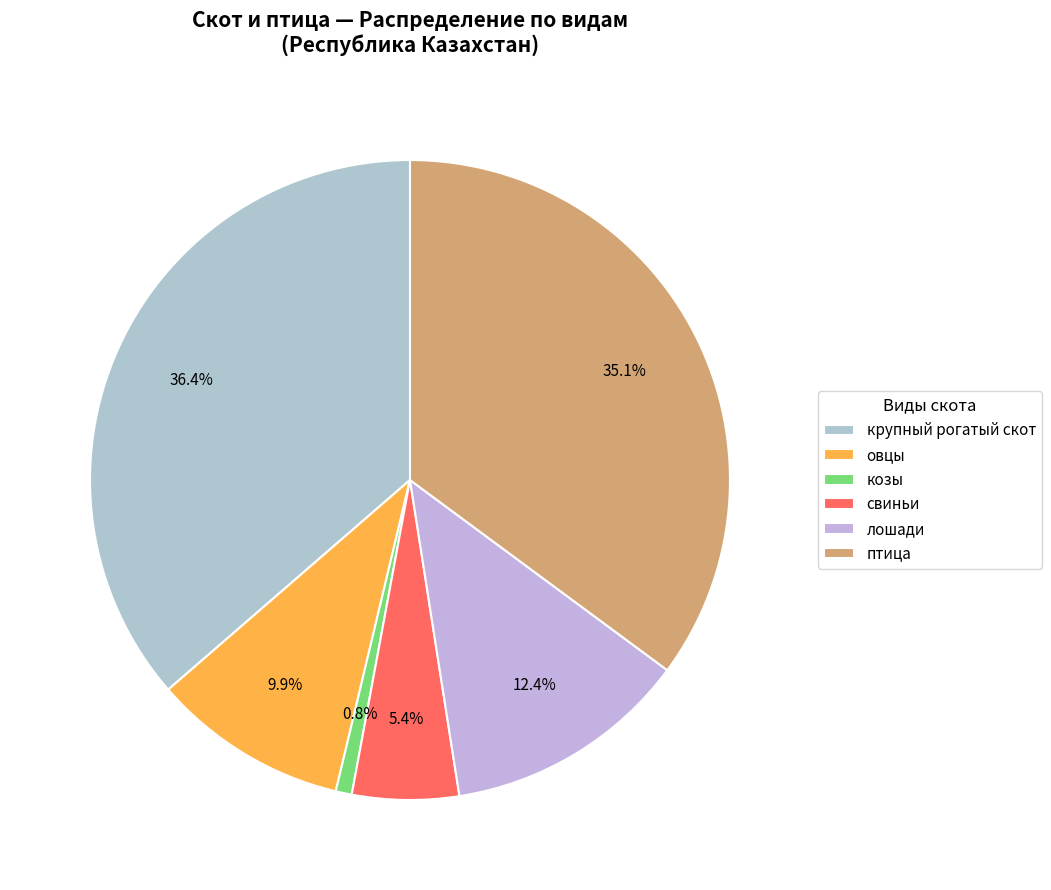

Count the number of slices in the pie.

6